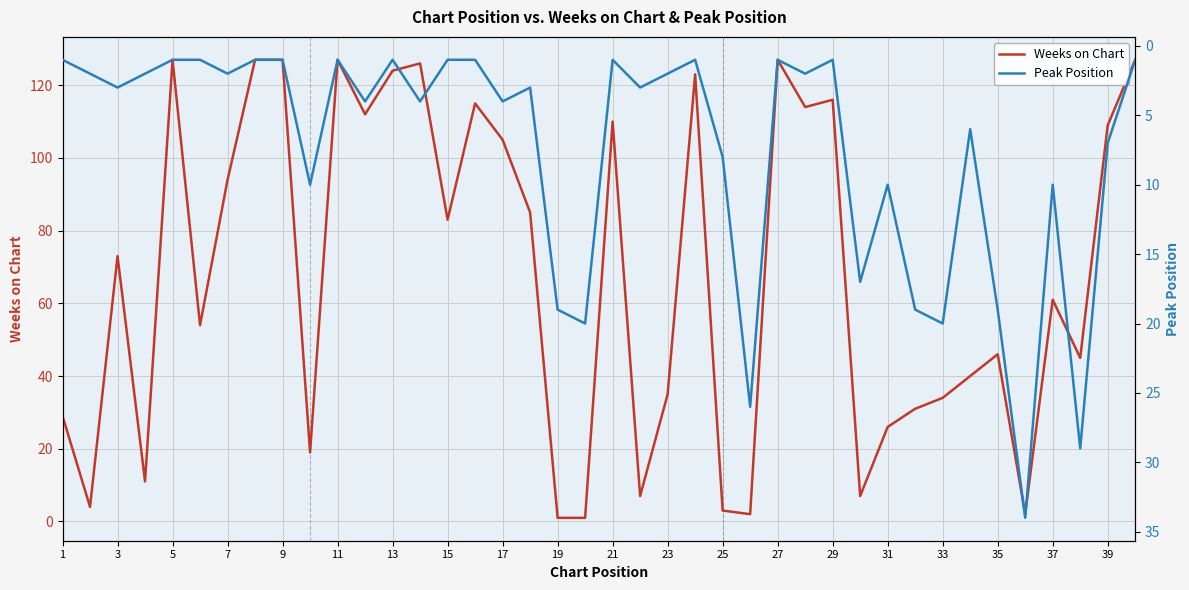

After their last crossing, which series has the higher values: Peak Position or Weeks on Chart?

Weeks on Chart